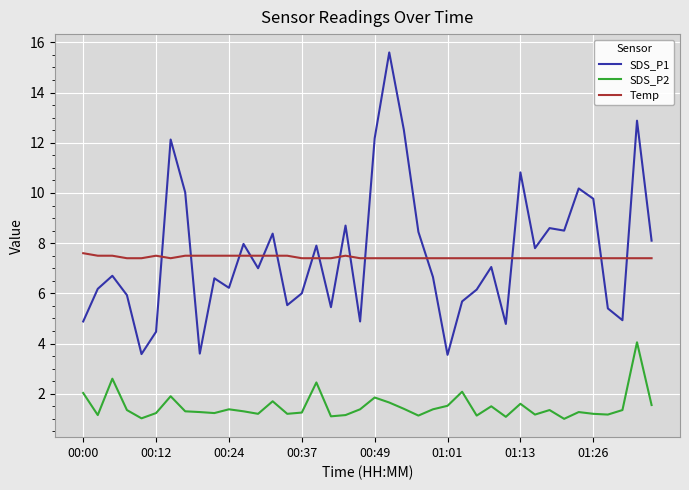

List the series in order of their peak value, highest first.

SDS_P1, Temp, SDS_P2